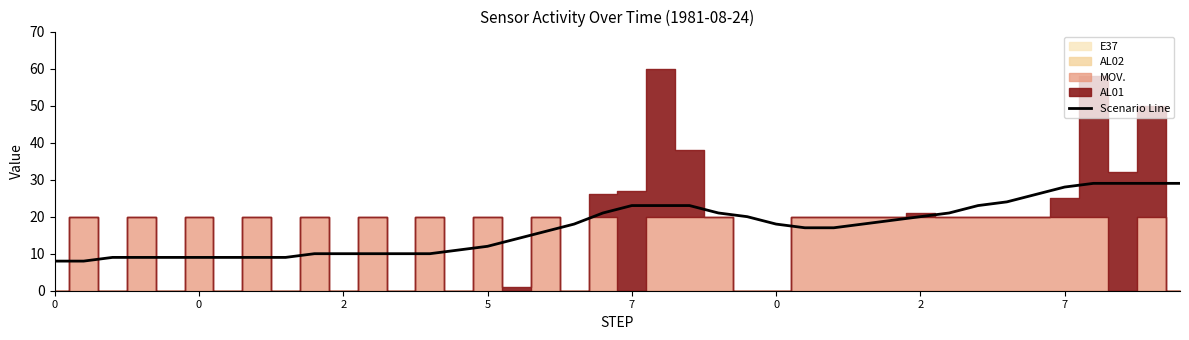

Is this an area chart (filled region under the line)?

No